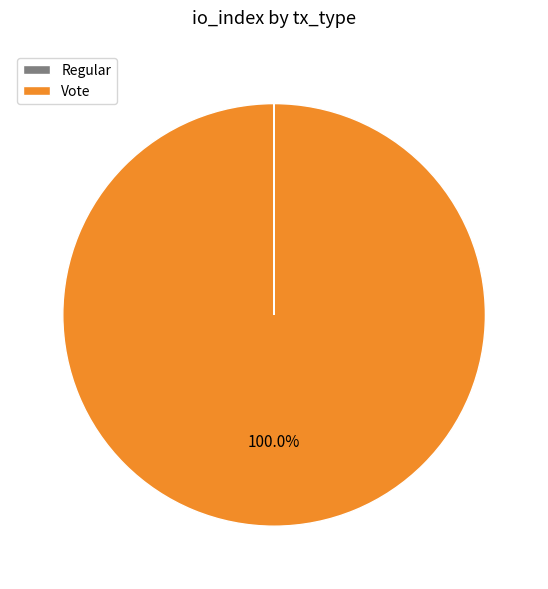

What is the majority slice?

Vote